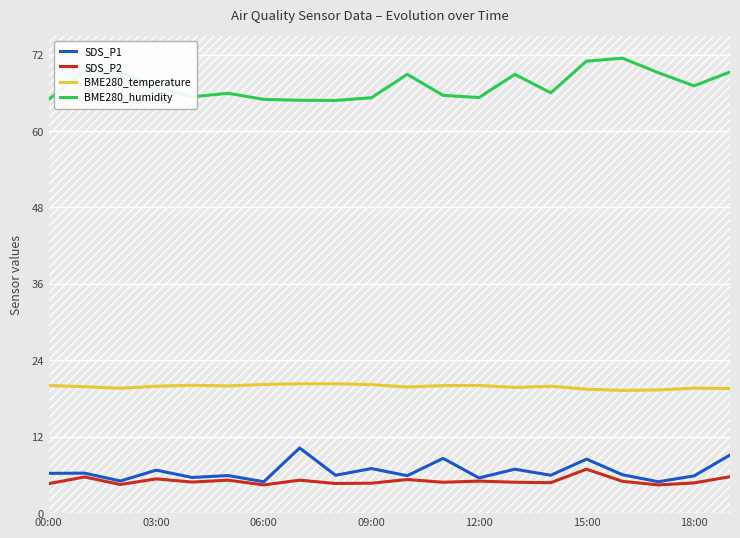

What is the lowest value of the SDS_P1 series?

4.9